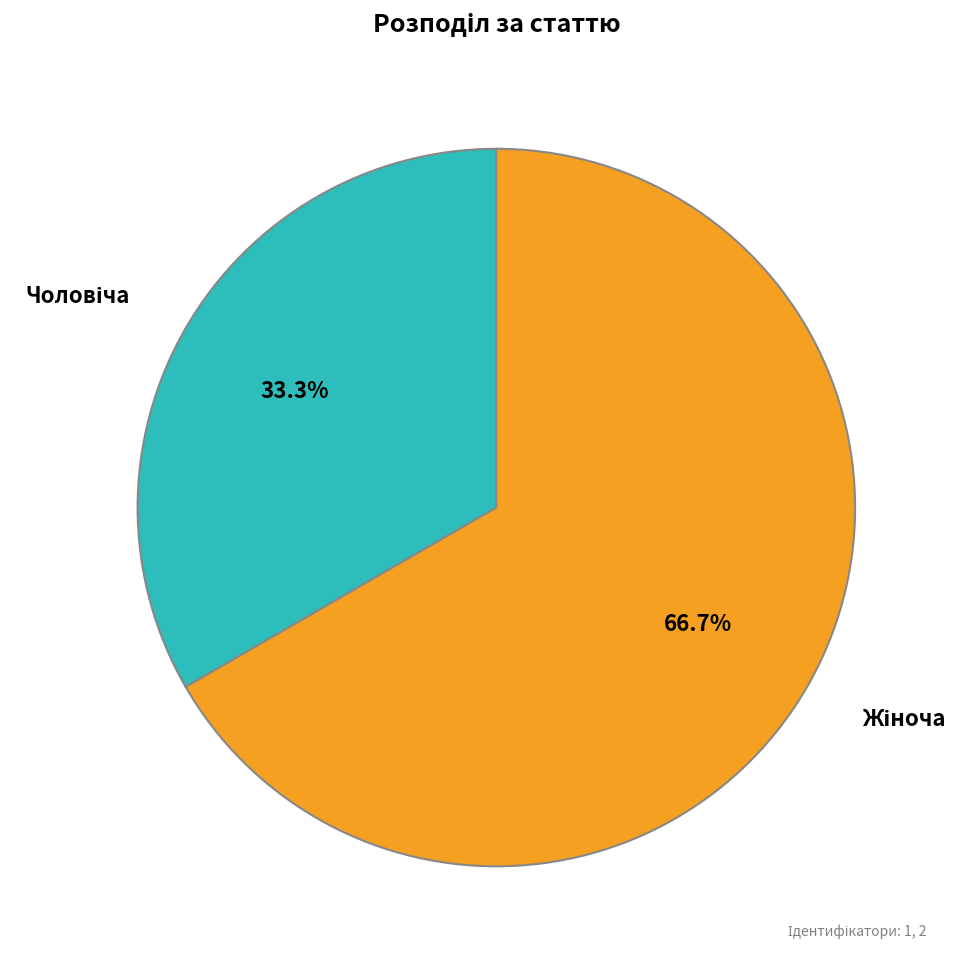

Does any single category account for the majority?

Yes